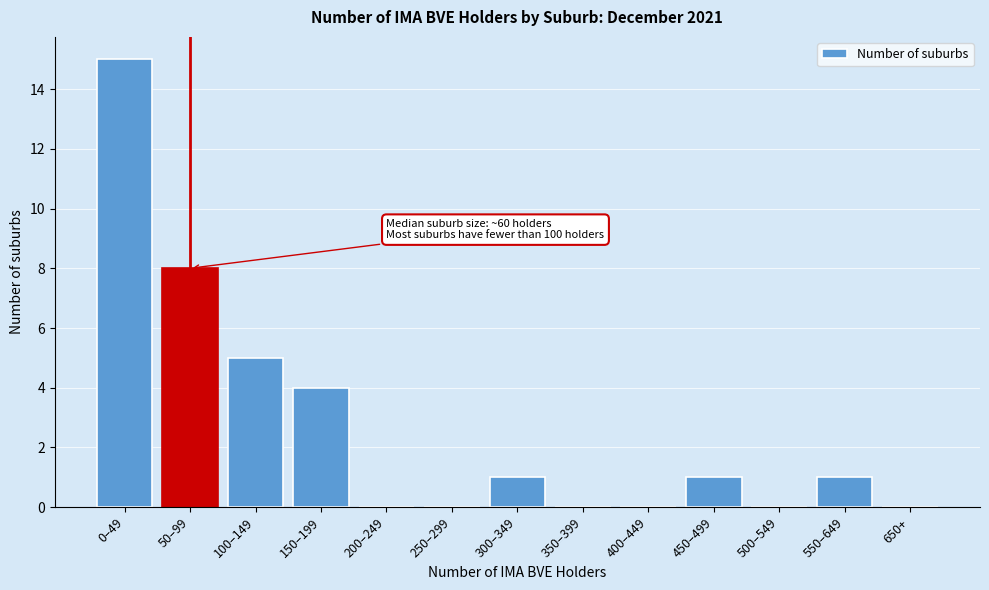

Reading right to left, what are all the values shown in this chart?

650+=0	550–649=1	500–549=0	450–499=1	400–449=0	350–399=0	300–349=1	250–299=0	200–249=0	150–199=4	100–149=5	50–99=8	0–49=15